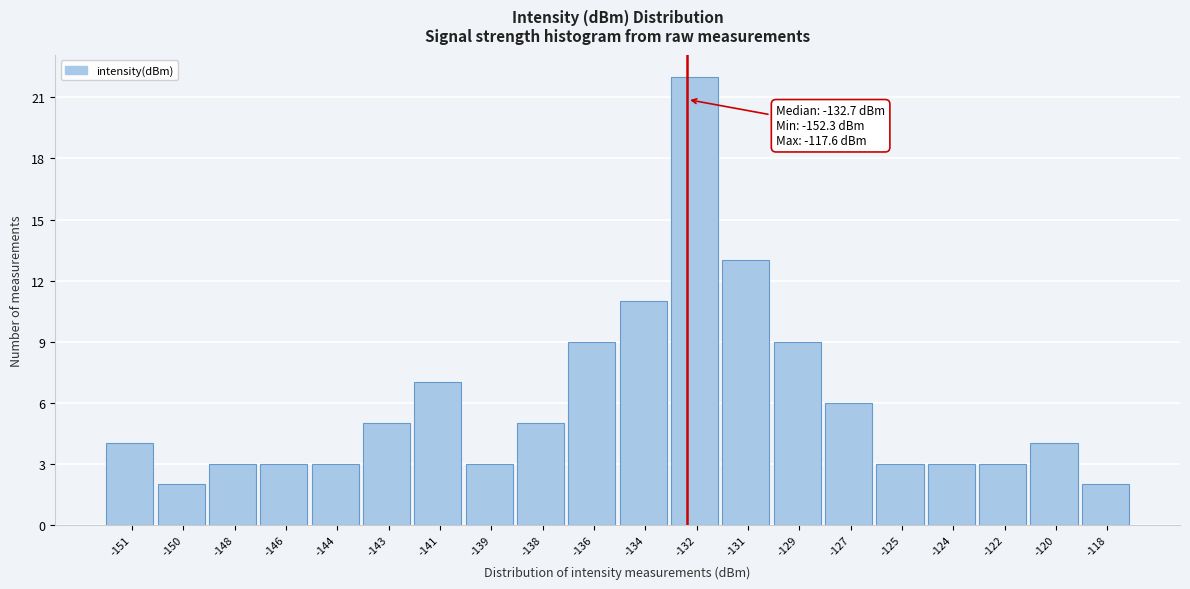

Reading left to right, transcribe all the data shown in this chart.

-151=4	-150=2	-148=3	-146=3	-144=3	-143=5	-141=7	-139=3	-138=5	-136=9	-134=11	-132=22	-131=13	-129=9	-127=6	-125=3	-124=3	-122=3	-120=4	-118=2